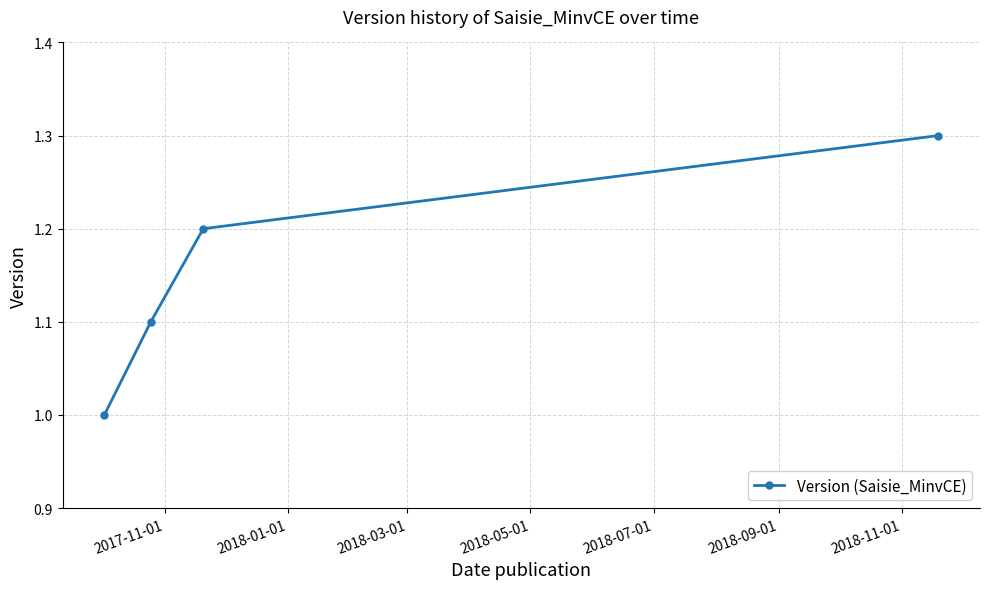

What is the value of the 3rd point from the left?

1.2